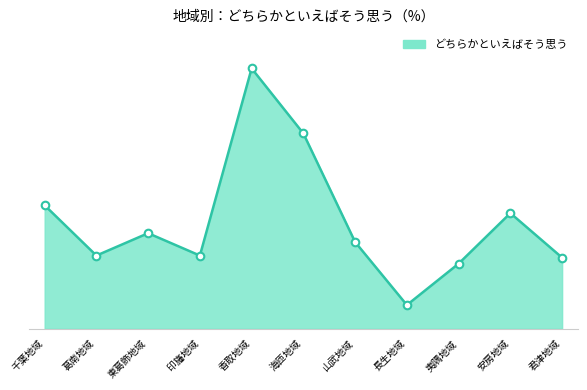

What is the change in value from 山武地域 to 長生地域?

-24.2